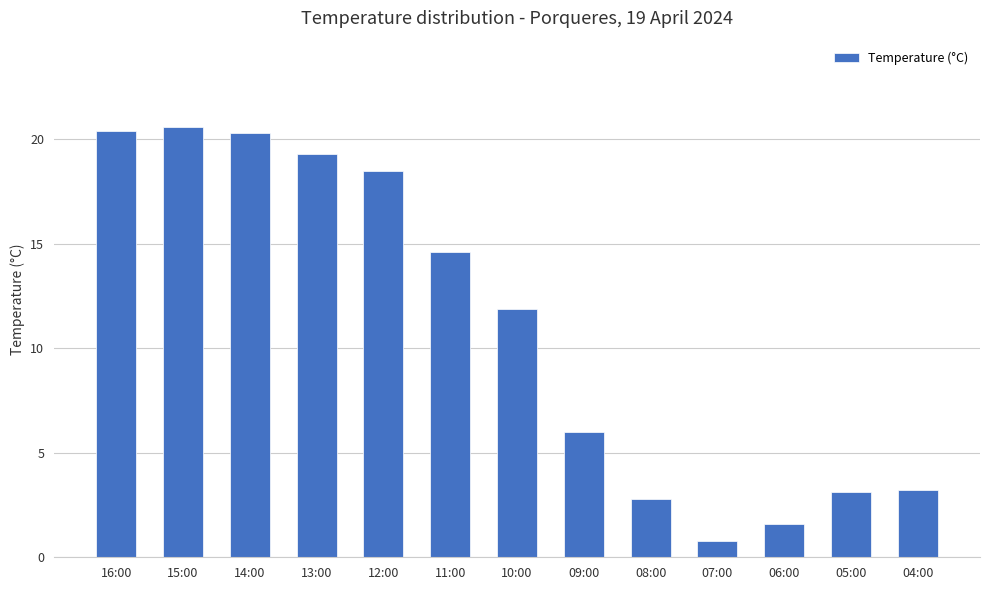

How many values are below 11?

6